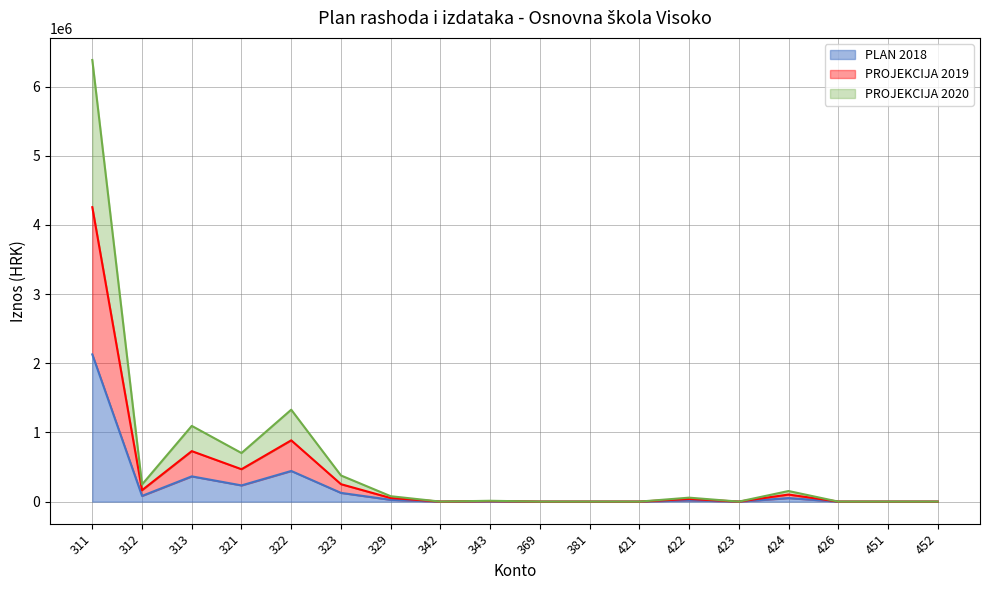

What is the difference between the maximum and minimum values in the PLAN 2018 series?

2128750